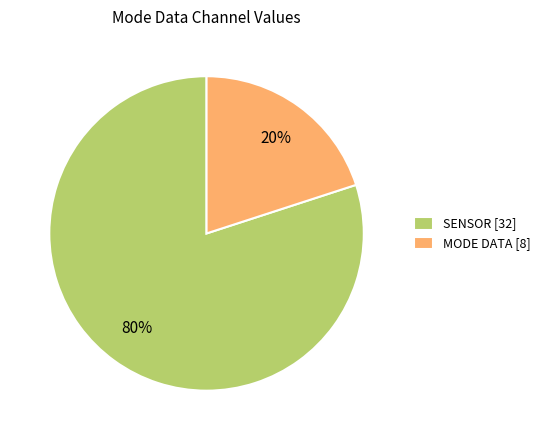

The MODE DATA [8] slice represents 20% of the pie. True or false?

True